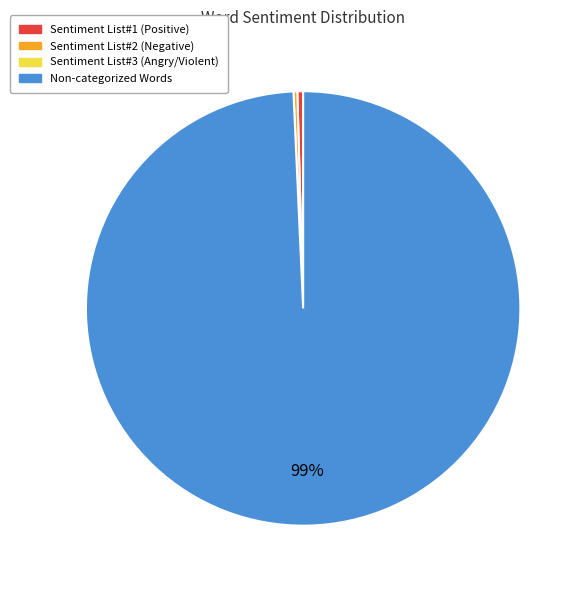

Count the number of slices in the pie.

3